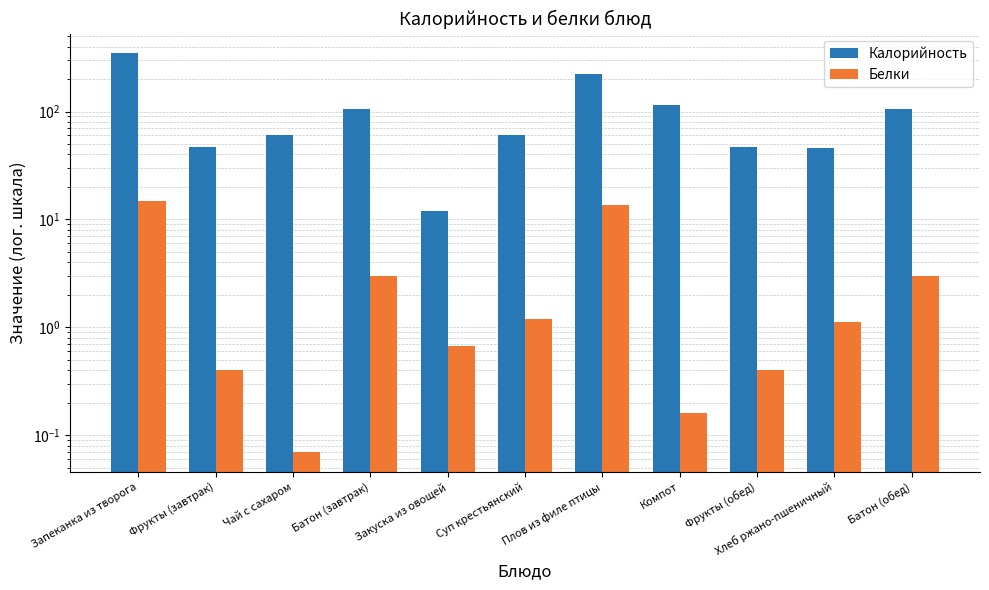

Is it true that Белки equals 5.2 at Батон (завтрак)?

False